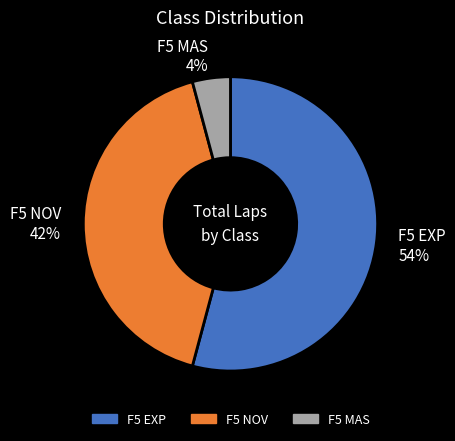

The F5 MAS slice represents 4% of the pie. True or false?

True